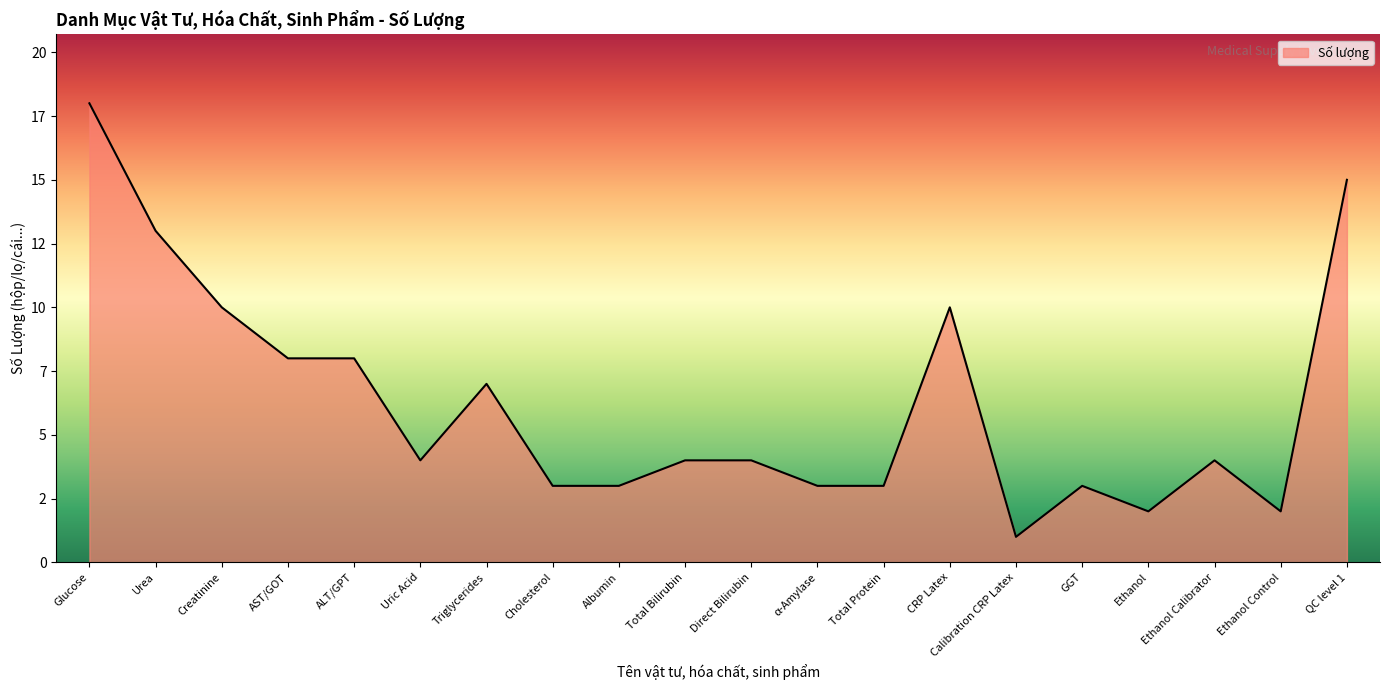

Is this an area chart (filled region under the line)?

Yes